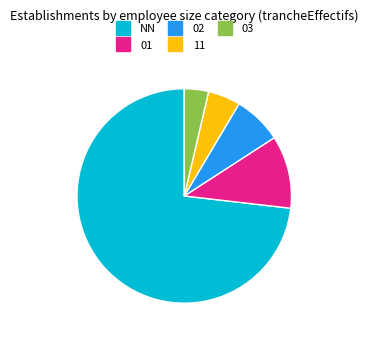

How many segments does this pie chart have?

5